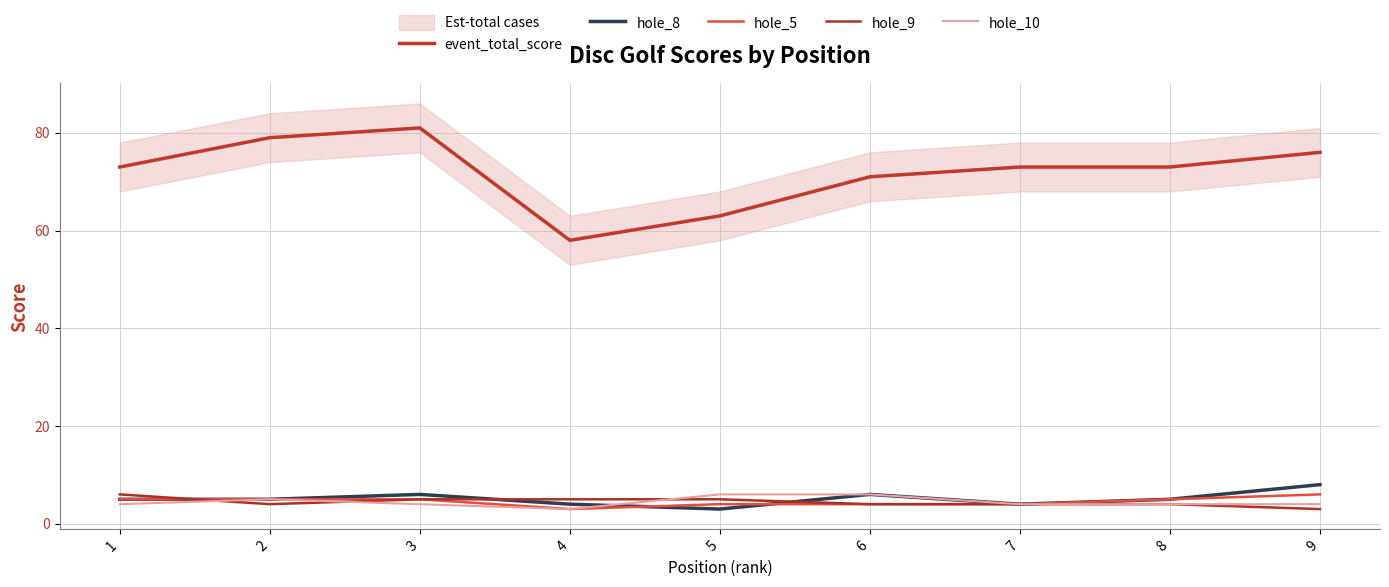

Rank the series by their maximum value, from lowest to highest.

hole_5, hole_9, hole_10, hole_8, event_total_score